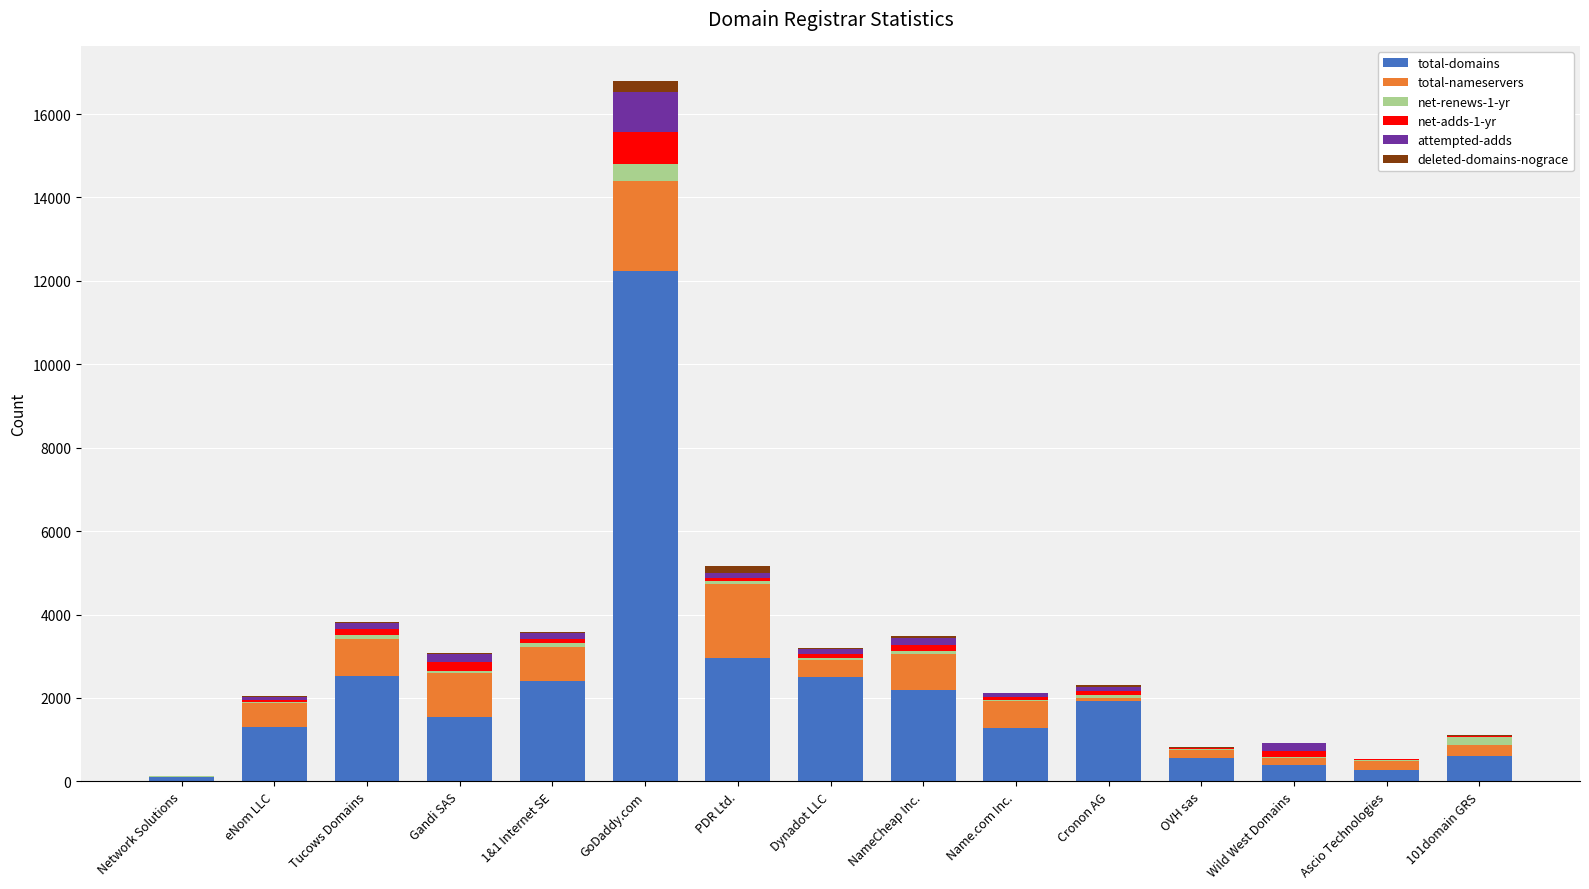

Which category has the highest value in the total-domains series?

GoDaddy.com